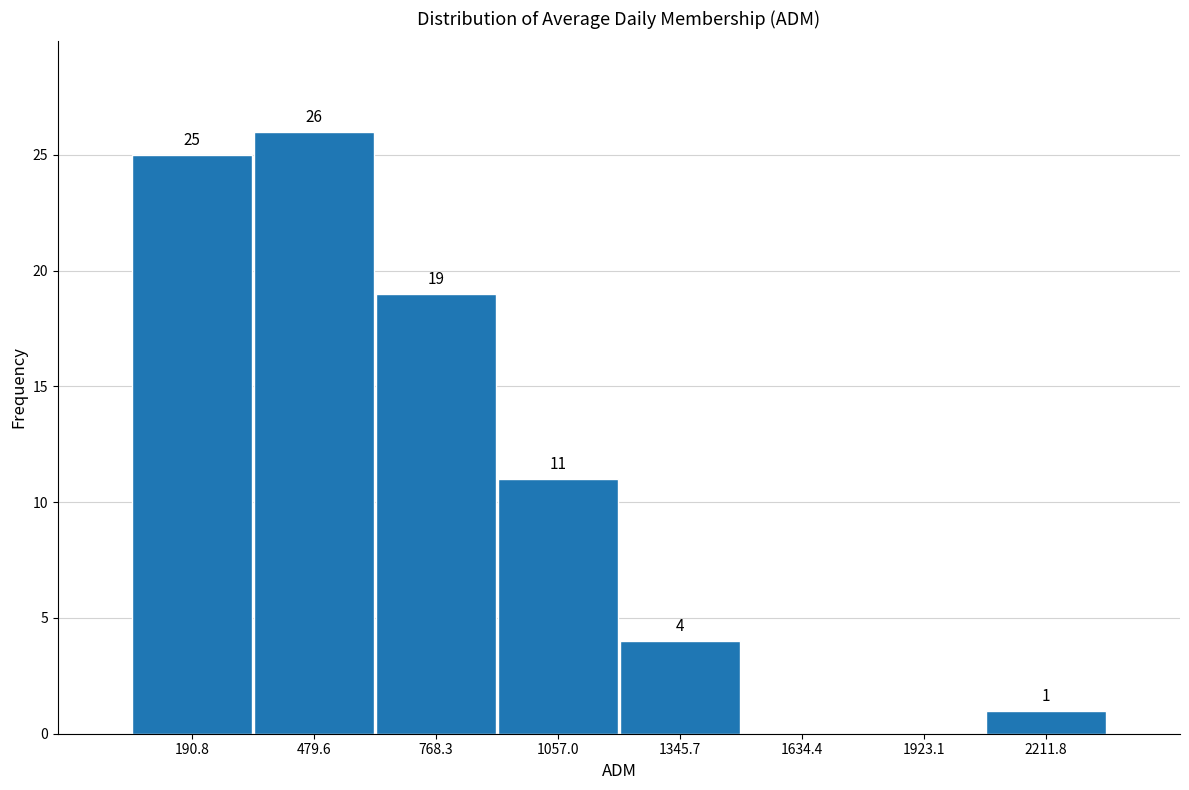

Over which range of the x-axis is the bar tallest?

350 to 600